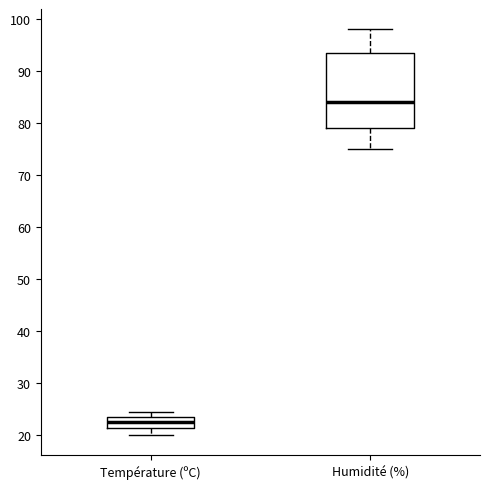

Where does the lower whisker of the box for Humidité (%) end on the y-axis? The values are not printed on the chart, so give them approximately, as read against the axis.

75